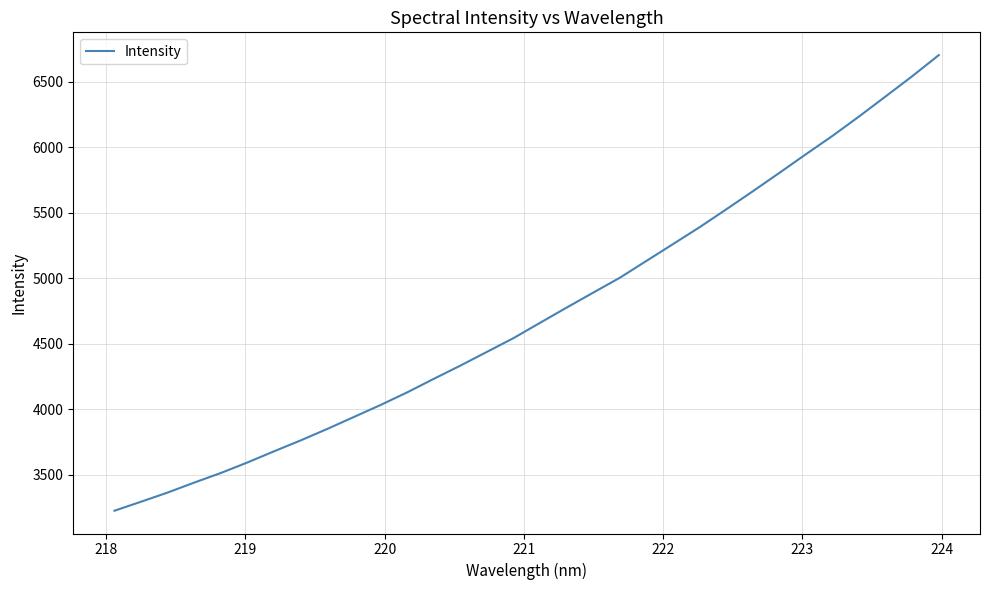

What is the minimum value shown in the chart?

3227.2